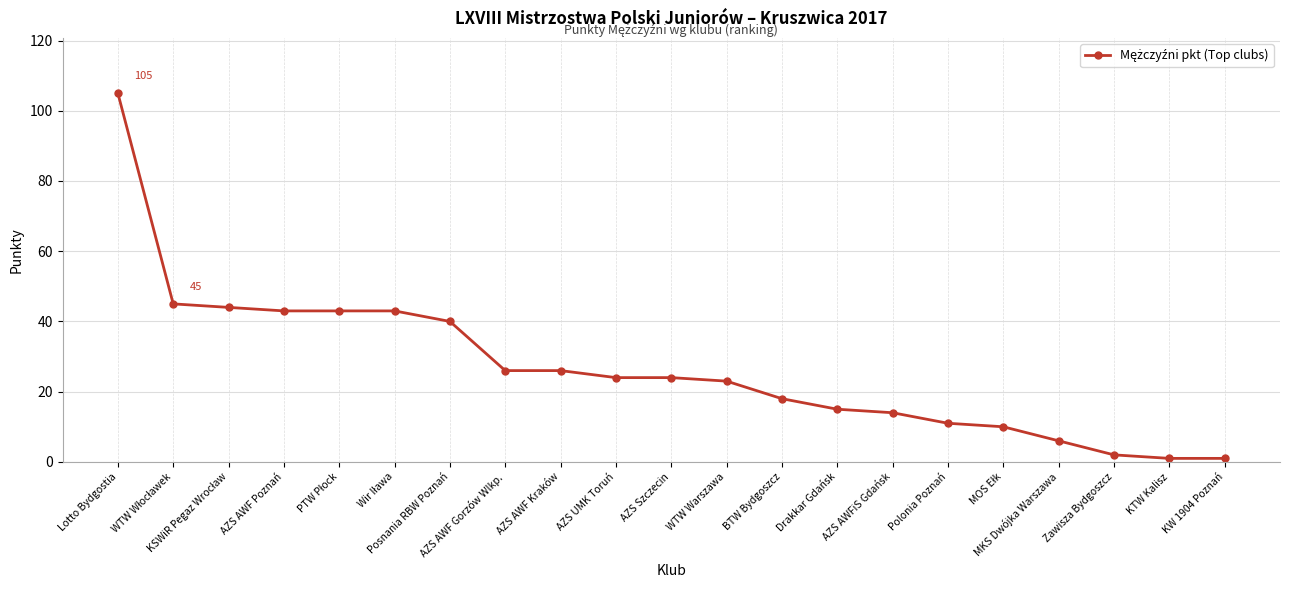

What is the difference between the second highest and second lowest values?

44